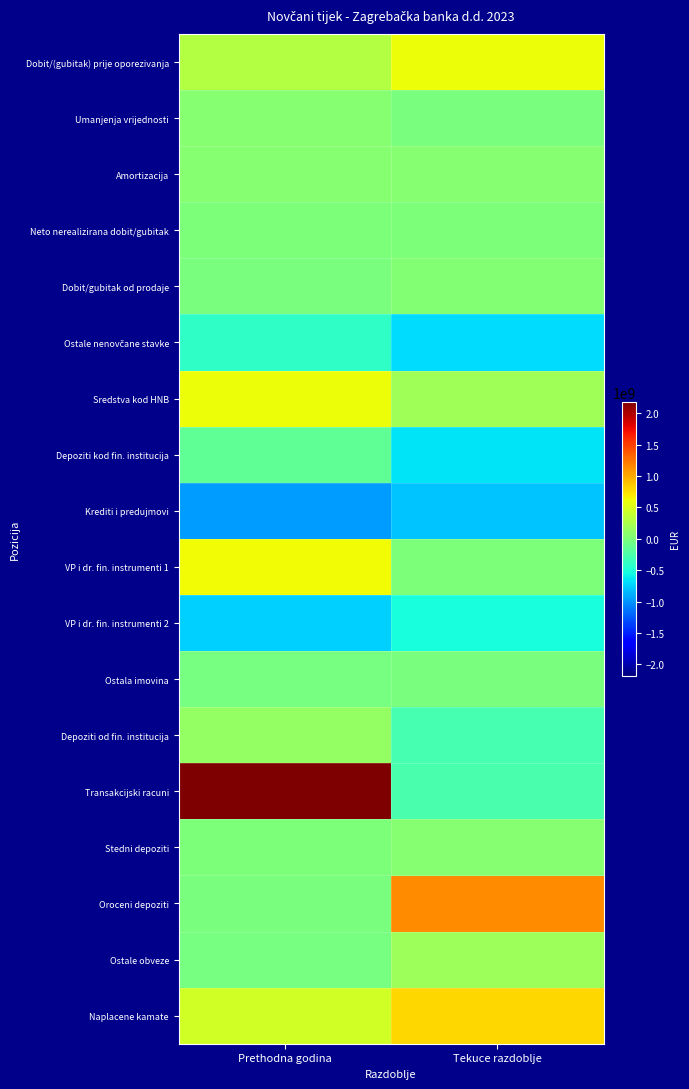

Which series has the largest total across all categories?

Transakcijski racuni